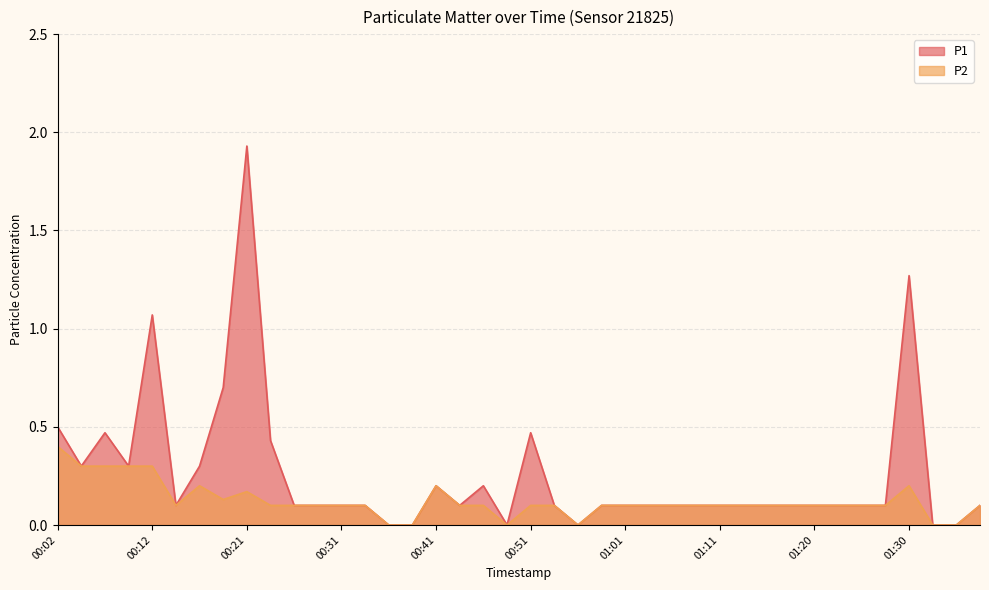

At how many categories does at least one series exceed 0?

34